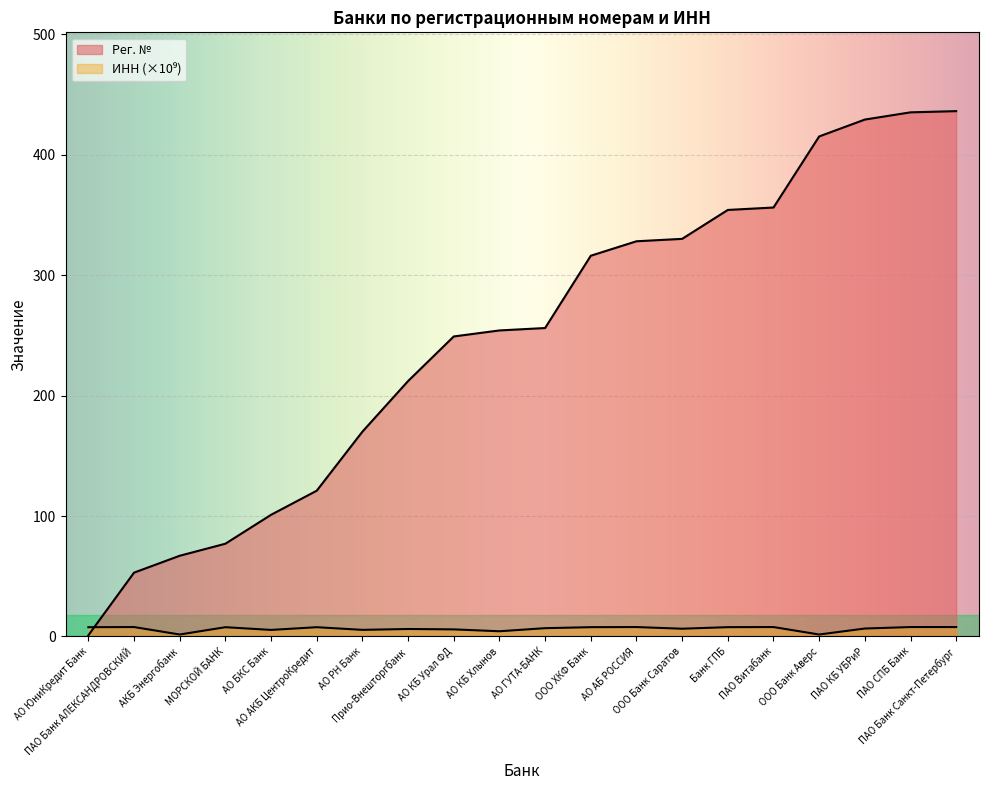

What is the total value across all series at Банк ГПБ?

361.7